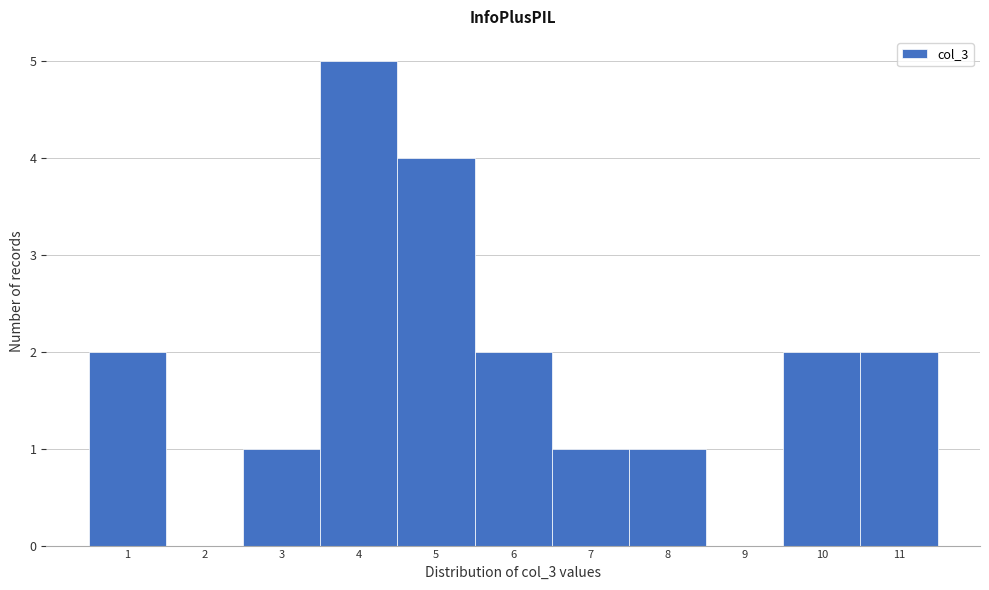

What is the height of the bar covering 5.5 to 6.5 on the x-axis? The values are not printed on the chart, so give them approximately, as read against the axis.

2